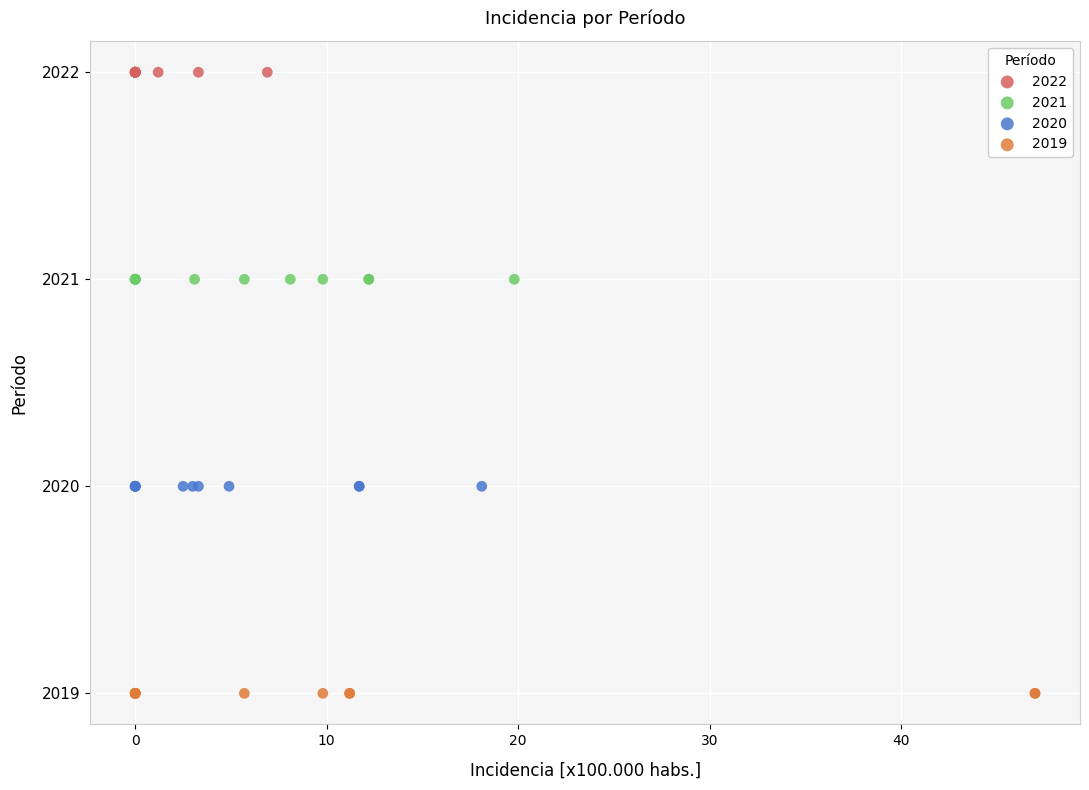

Which series reaches the minimum Y coordinate?

2019